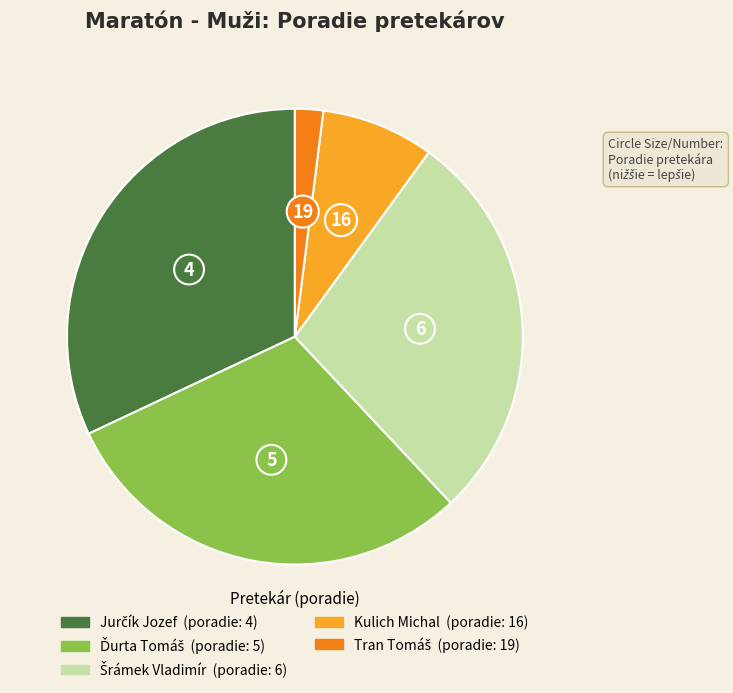

The Kulich Michal slice represents 1% of the pie. True or false?

False